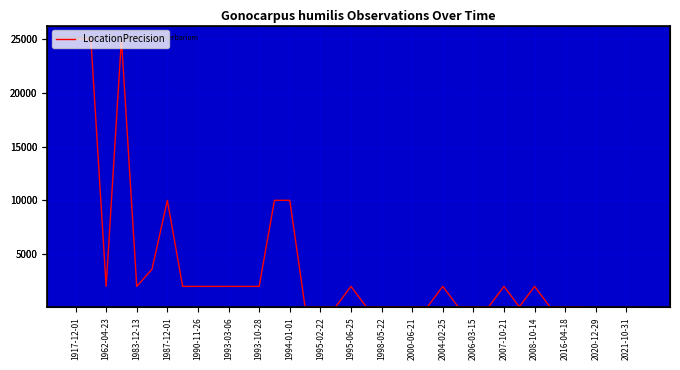

At which label does the data first exceed 2000?

1917-12-01